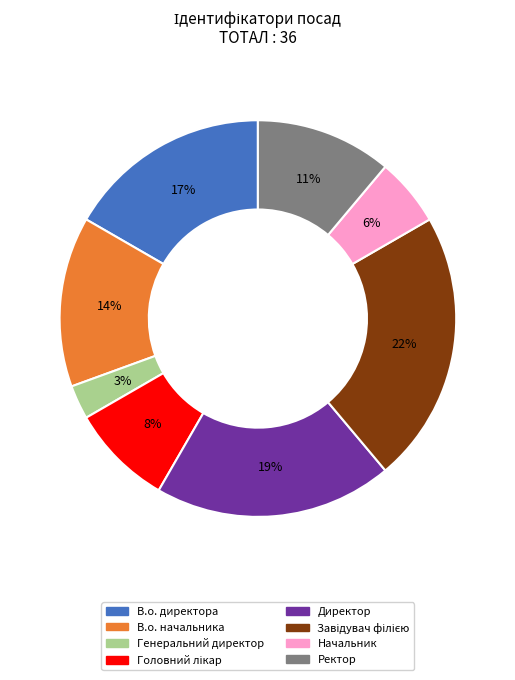

Does В.о. начальника represent more than half of the total?

No